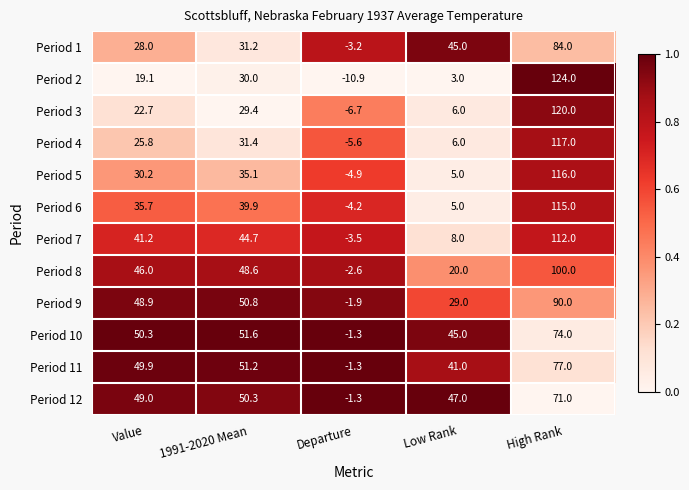

At which label does Period 4 first exceed 25?

Value